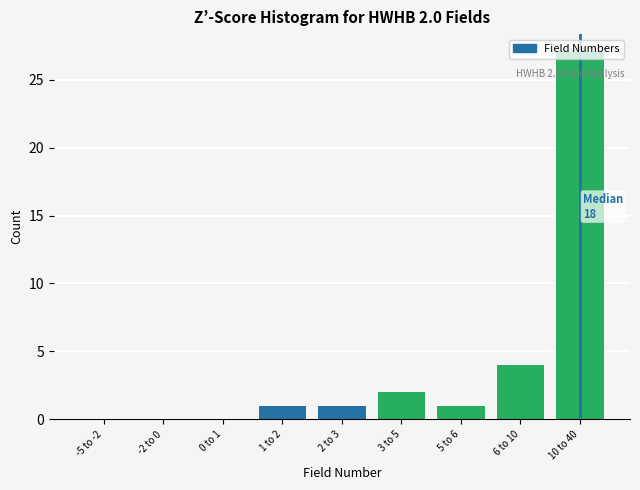

Where is the data nearest to the value 13?

6 to 10